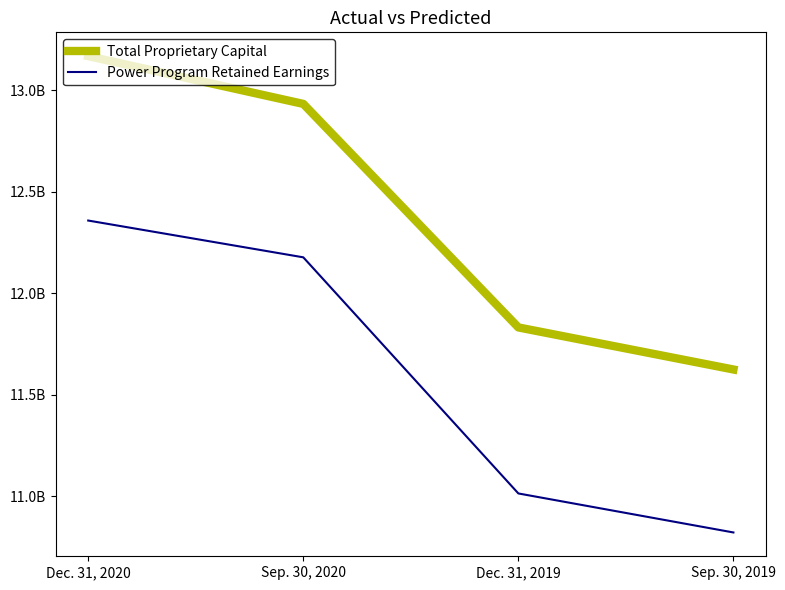

At which label does Power Program Retained Earnings reach its peak?

Dec. 31, 2020